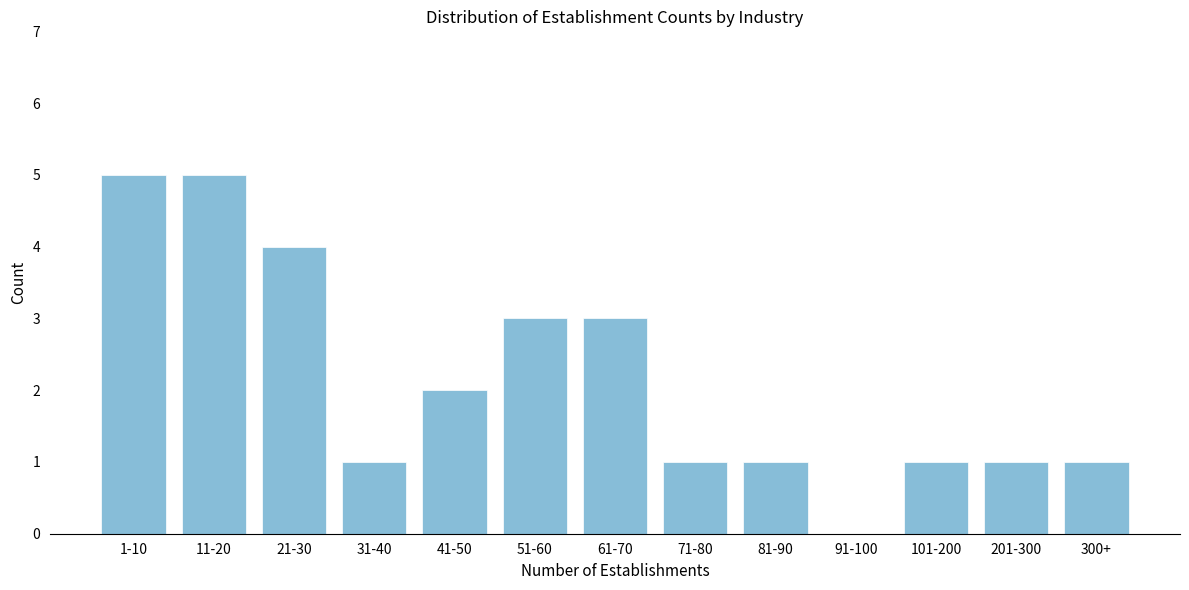

Reading left to right, list all the values displayed in this chart.

1-10=5	11-20=5	21-30=4	31-40=1	41-50=2	51-60=3	61-70=3	71-80=1	81-90=1	91-100=0	101-200=1	201-300=1	300+=1